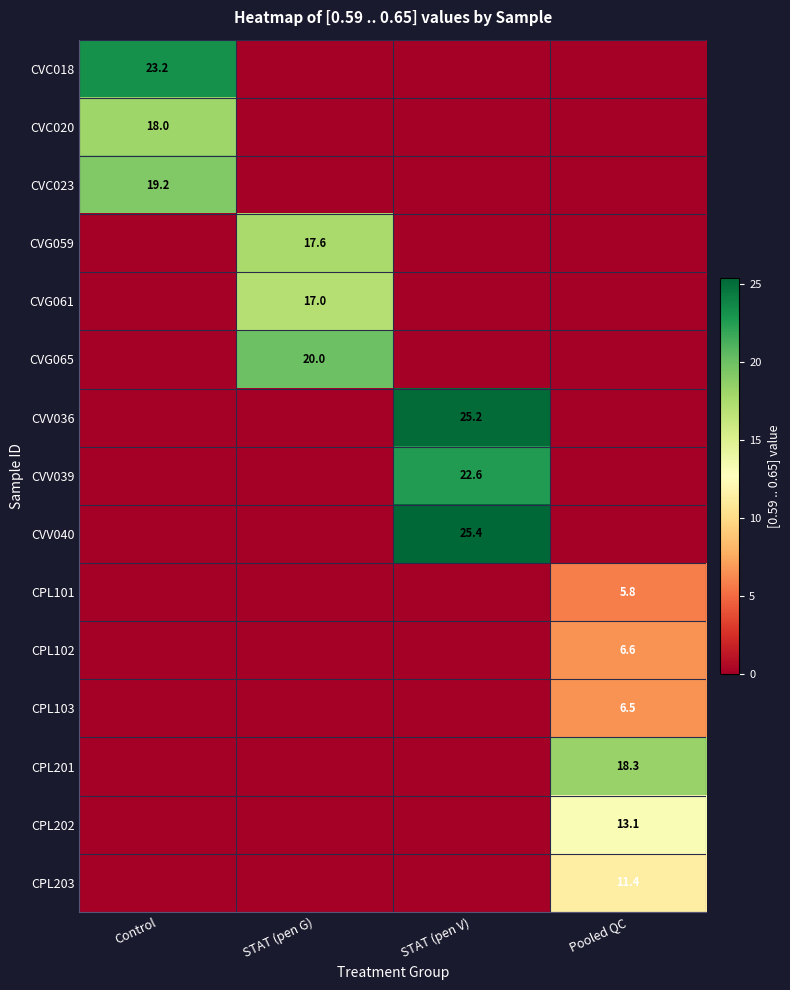

The CVG059 series shows 17.6 at STAT (pen G). True or false?

True